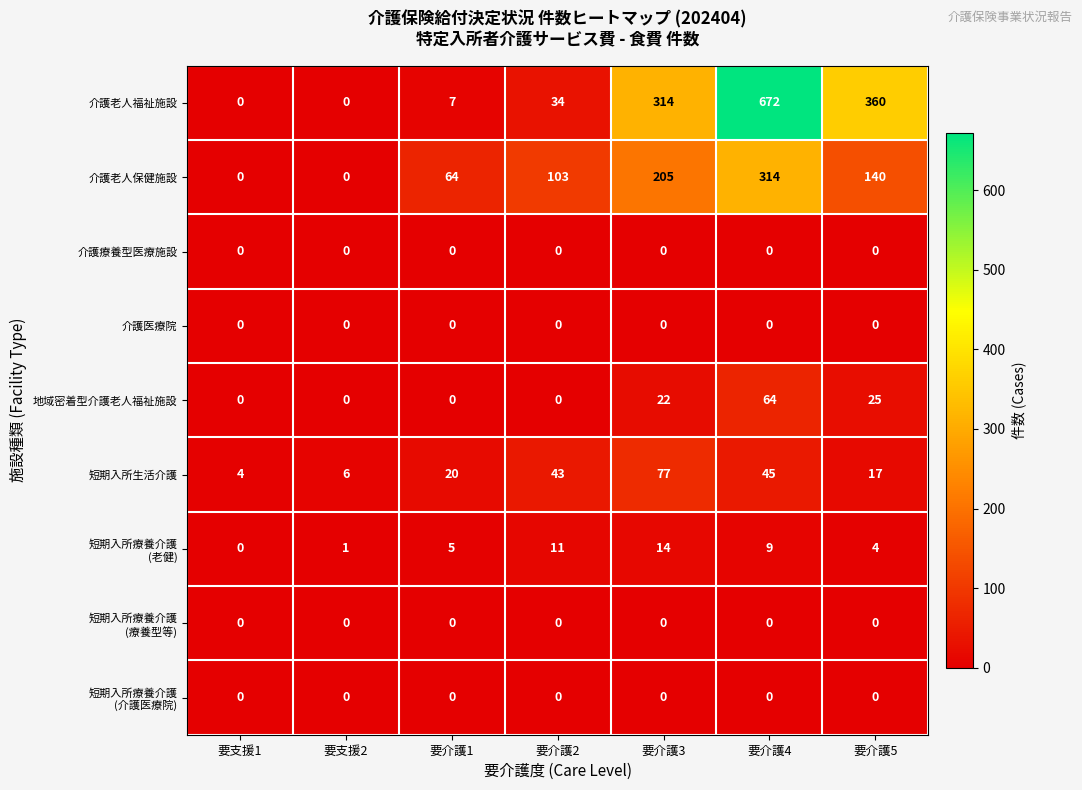

What is the sum of the 介護老人福祉施設 values at 要支援1 and 要介護2?

34